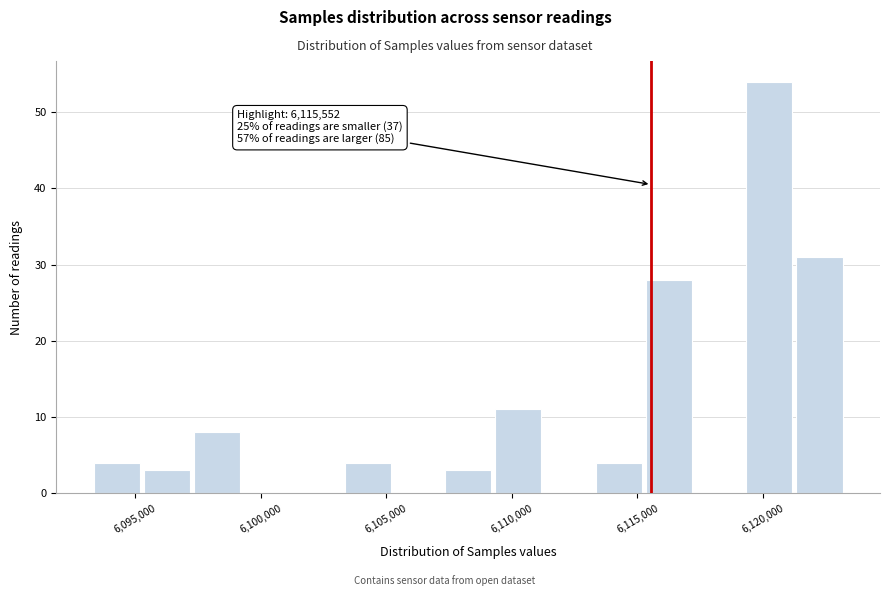

Read against the x-axis, roughly where is the centre of the tallest bar?

6120500